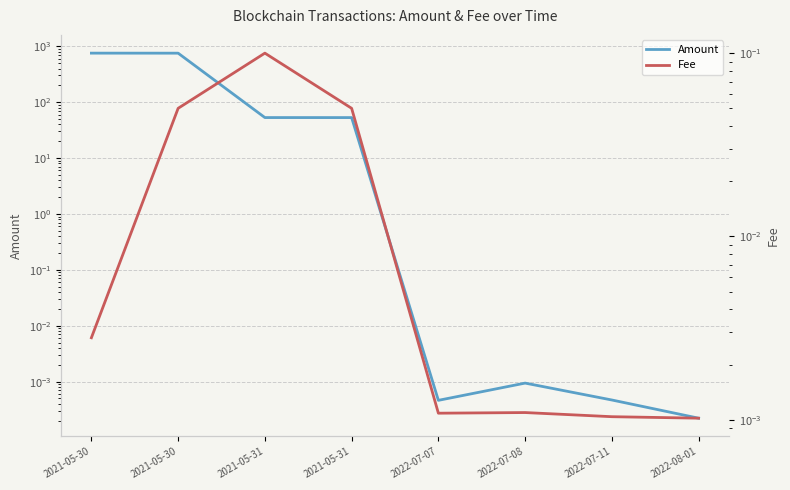

At which label does Amount first exceed 52?

2021-05-30